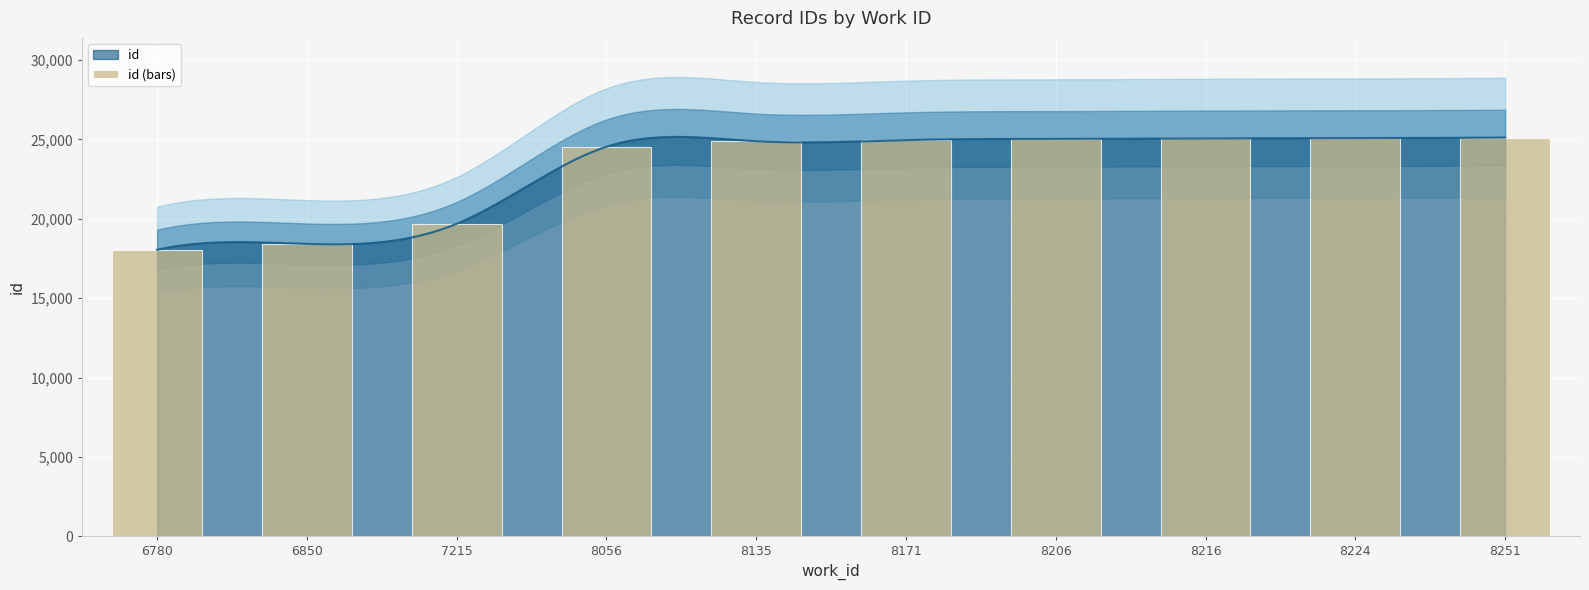

What is the sum of all values?

230845